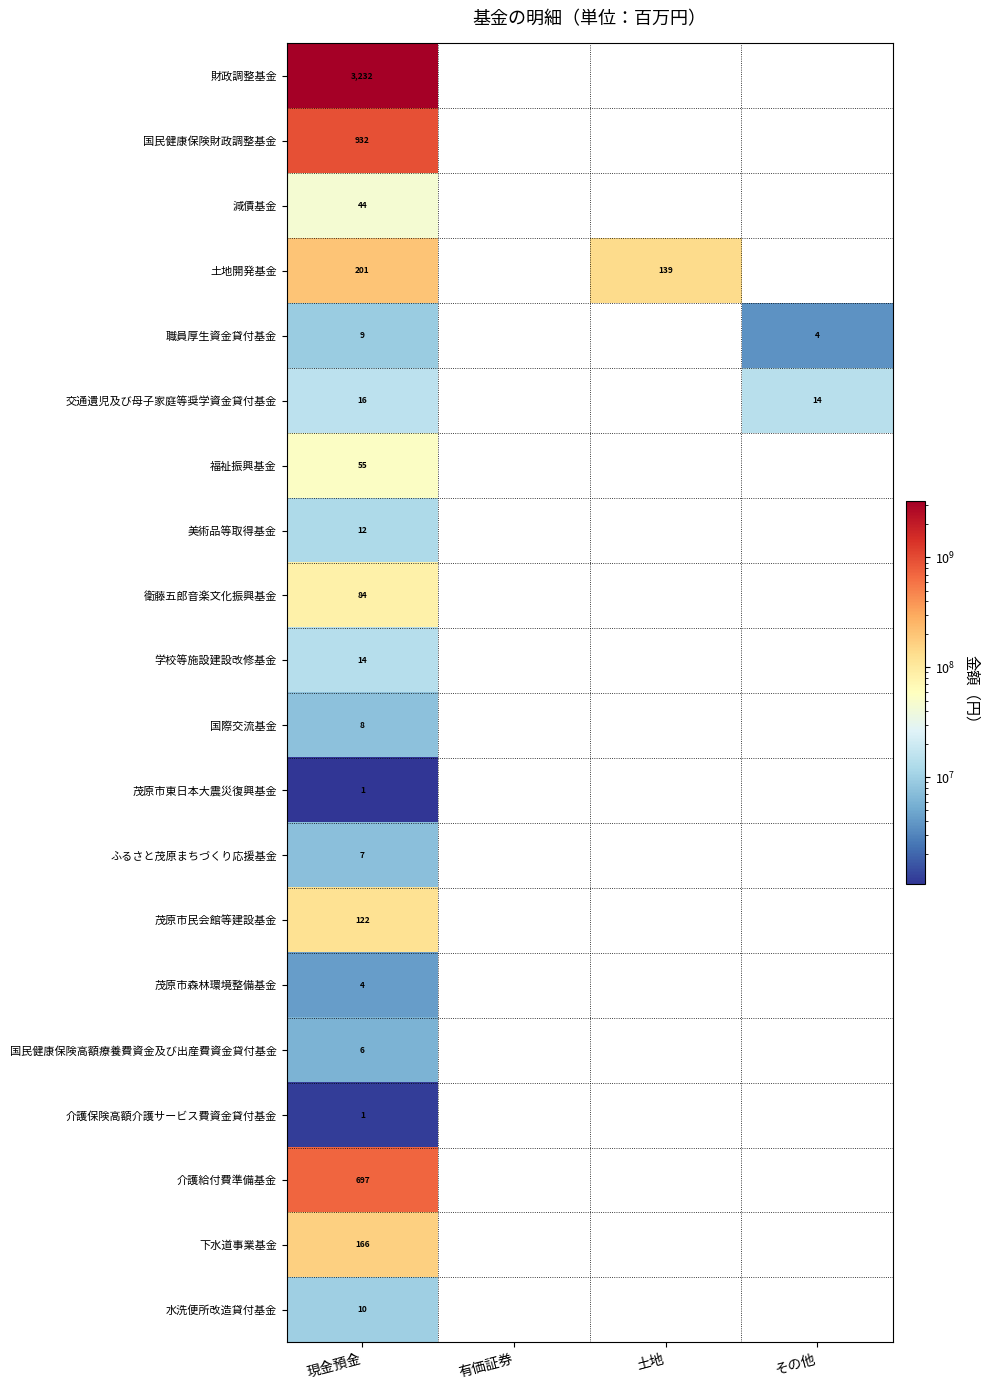

What is the smallest value displayed?

1064015.0